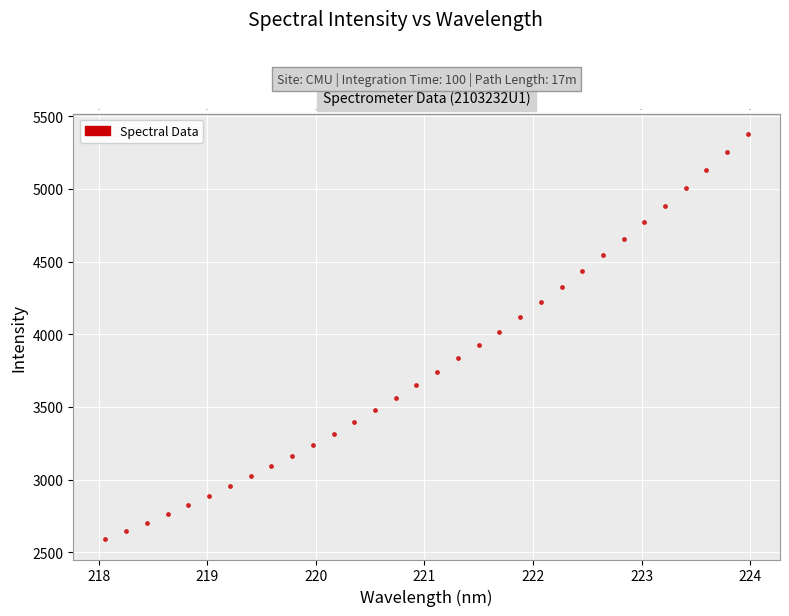

What is the range of X values (max minus min)?

5.9